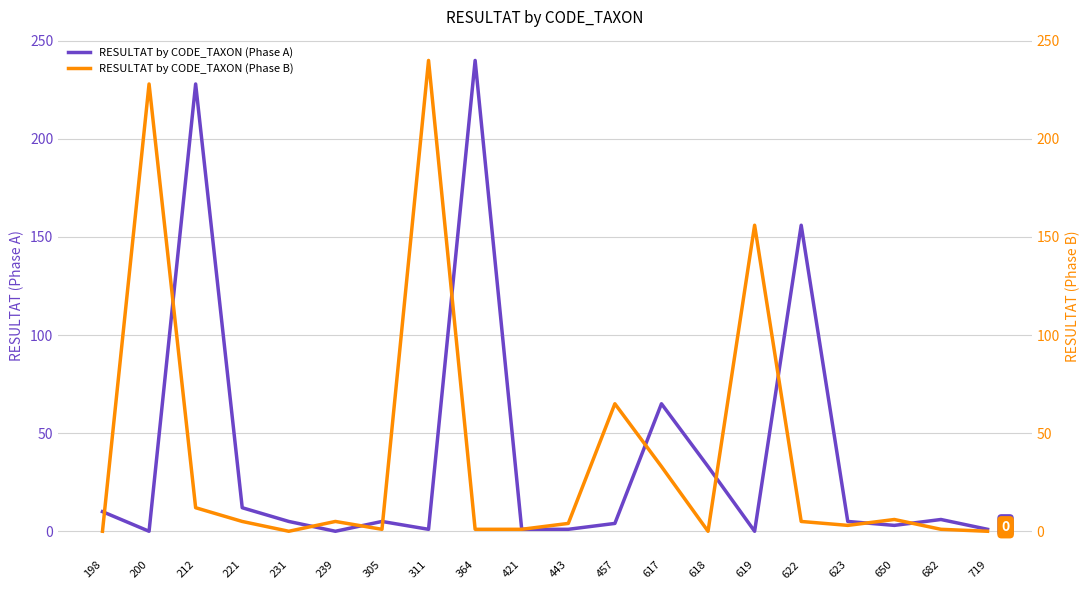

Which category has the highest value in the RESULTAT by CODE_TAXON (Phase A) series?

364